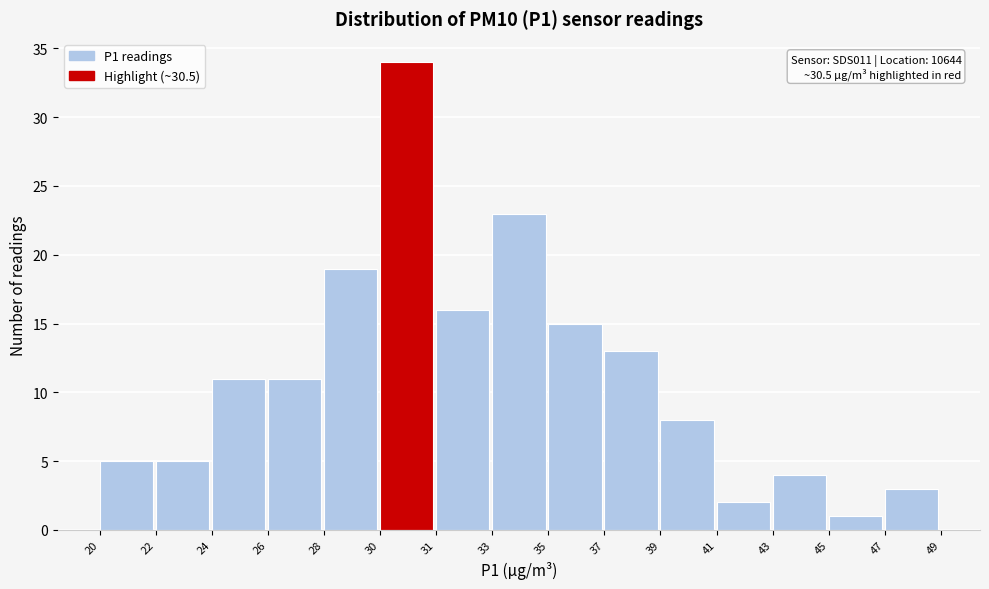

Reading left to right, list all the values displayed in this chart.

5	5	11	11	19	34	16	23	15	13	8	2	4	1	3